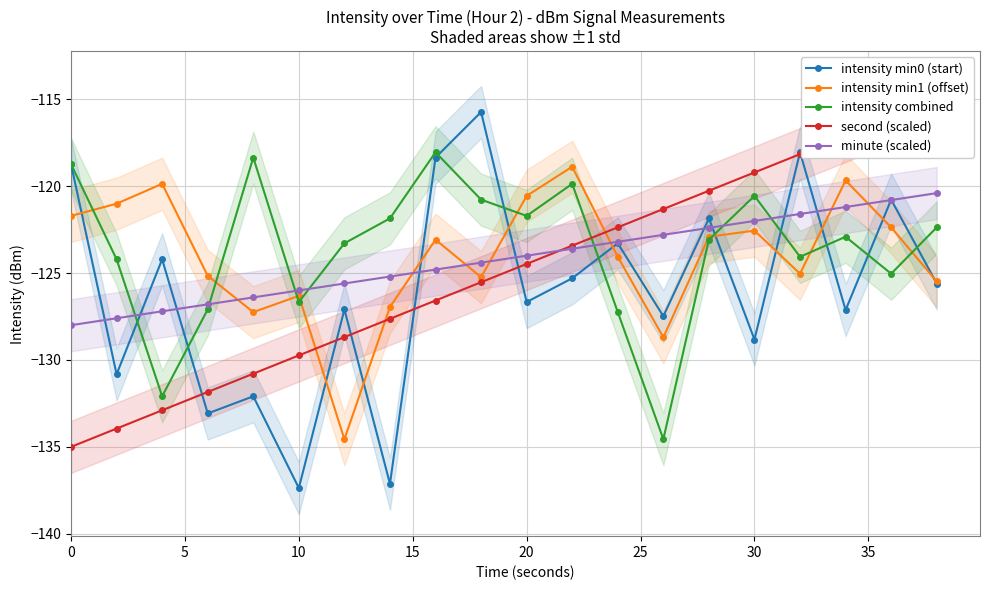

Is it true that minute (scaled) equals -122.0 at 30?

True